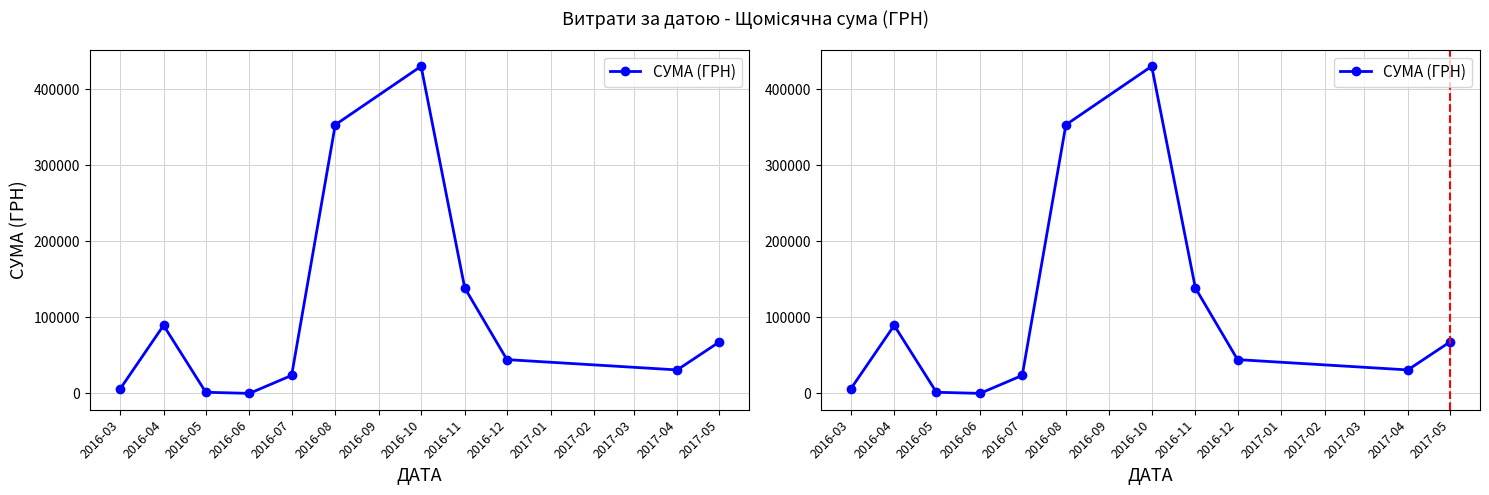

Which category has the lowest value across all series?

2016-06